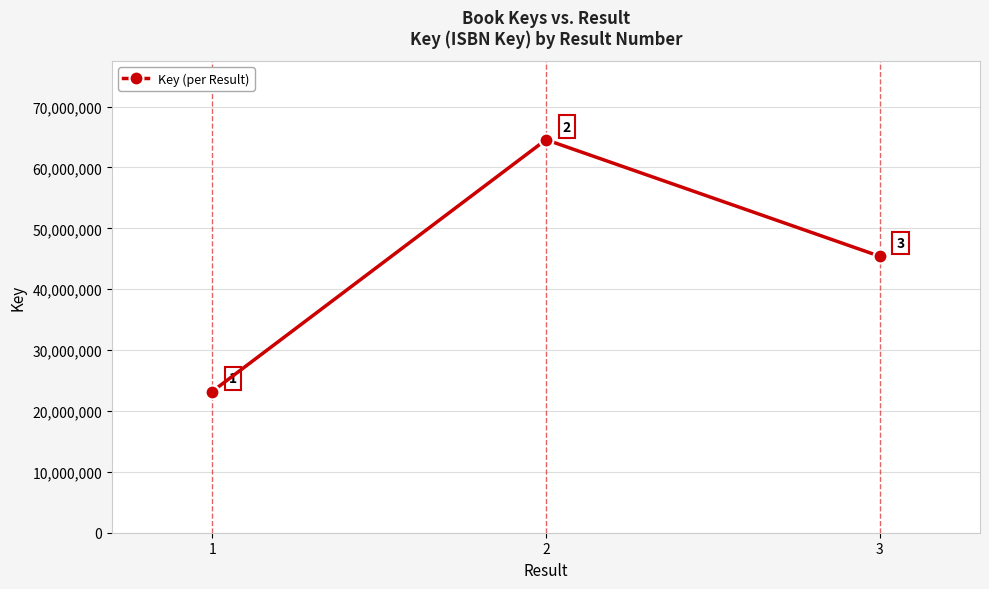

Where does the data first go above 45406630?

2